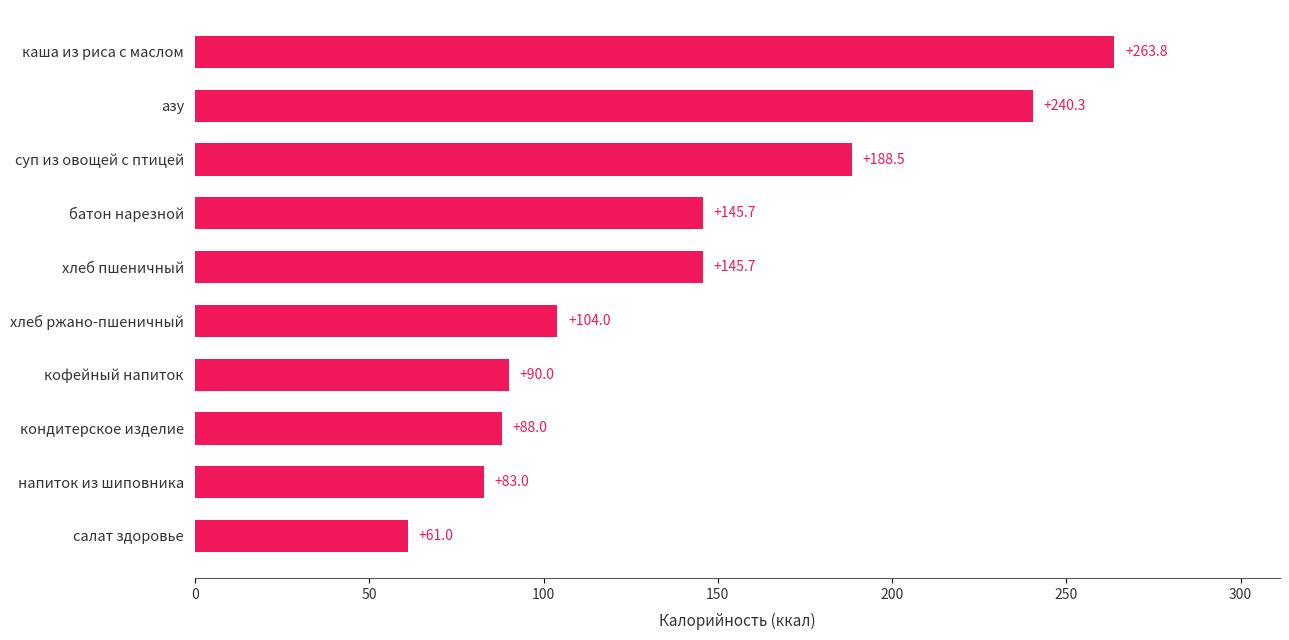

True or false: the data shows 263.8 at каша из риса с маслом.

True